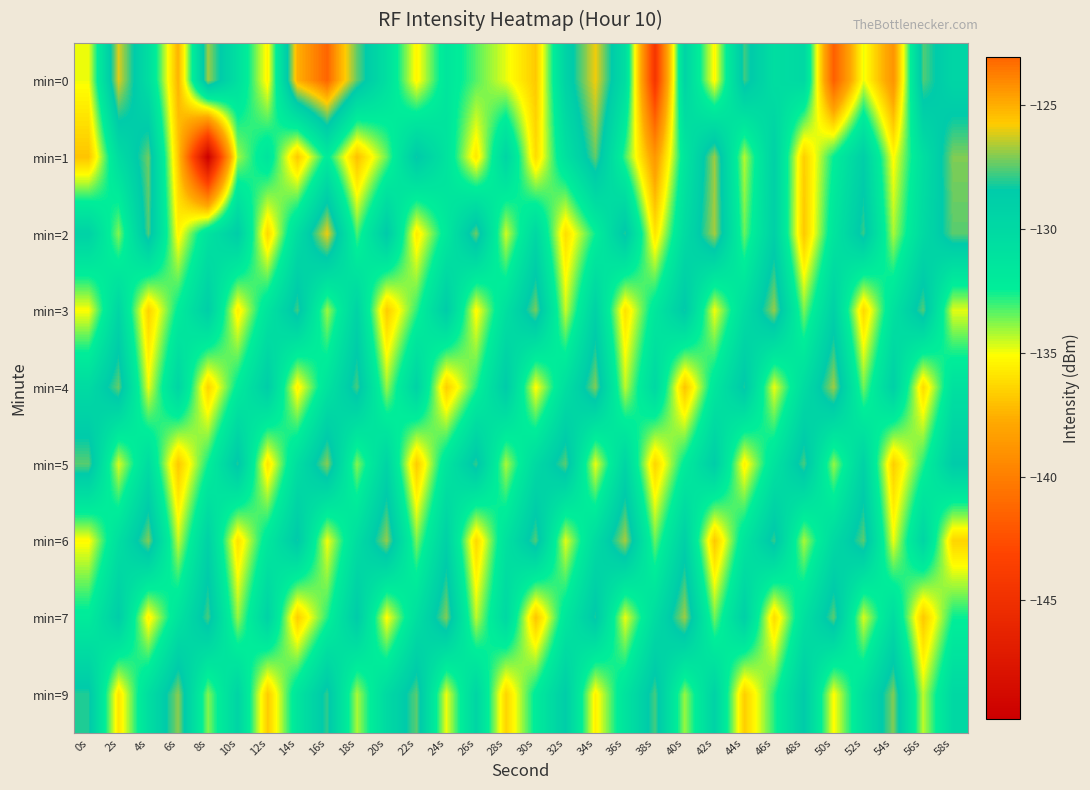

At which category does the chart reach its minimum across all series?

8s